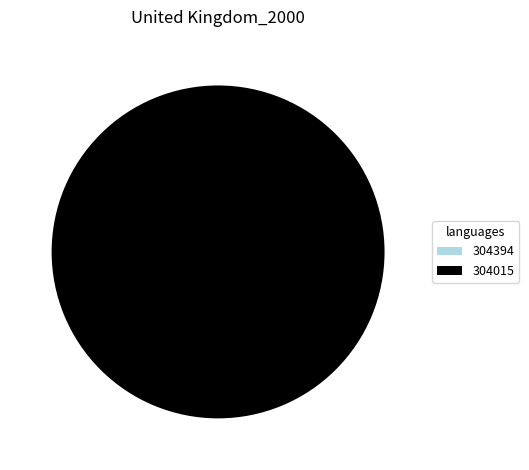

What is the largest slice in the pie chart?

304015